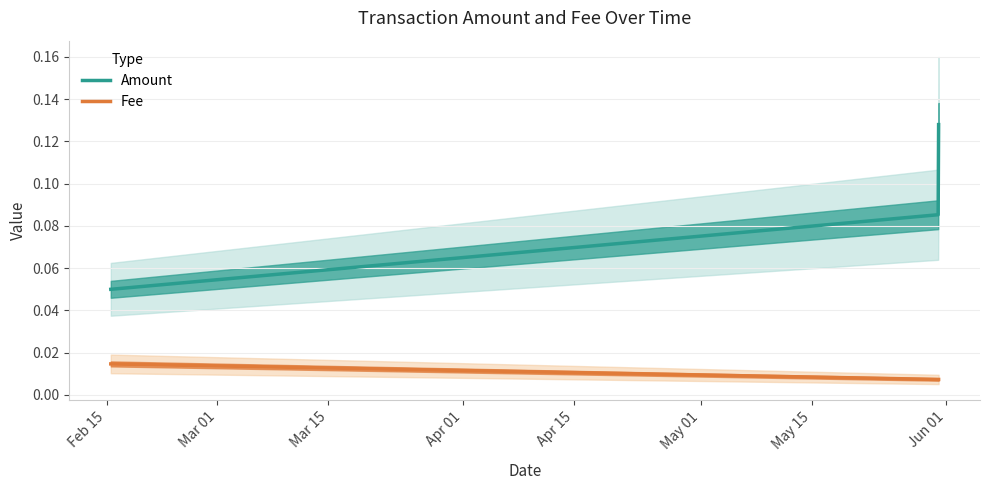

Is this an area chart (filled region under the line)?

No